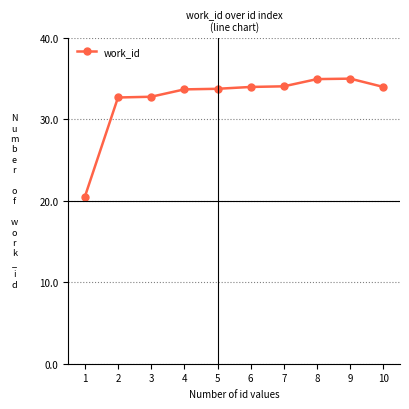

What value does the data have at 1?

20.5